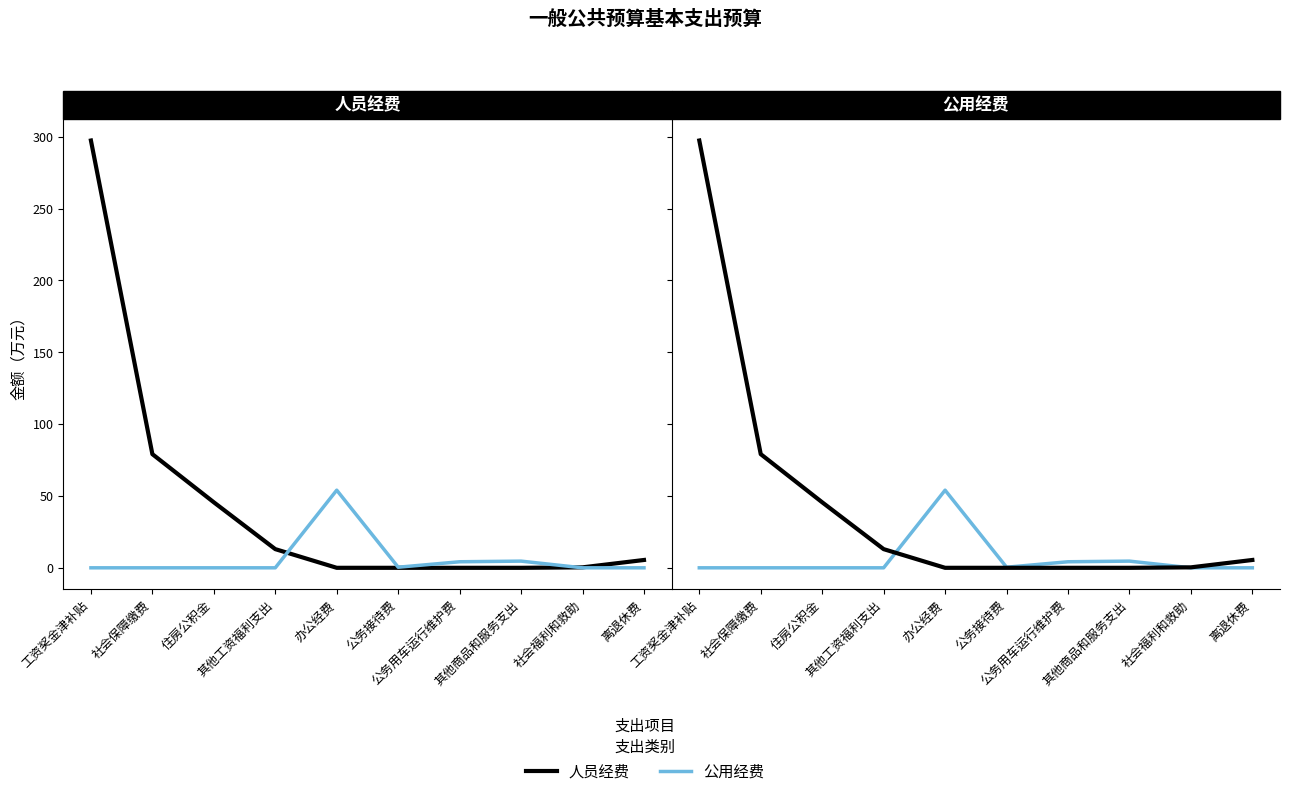

Reading right to left, list all the values displayed in this chart.

人员经费: 5.5	0.3	0.0	0.0	0.0	0.0	13.0	45.6	79.1	297.3
公用经费: 0.0	0.0	4.7	4.2	0.4	54.0	0.0	0.0	0.0	0.0